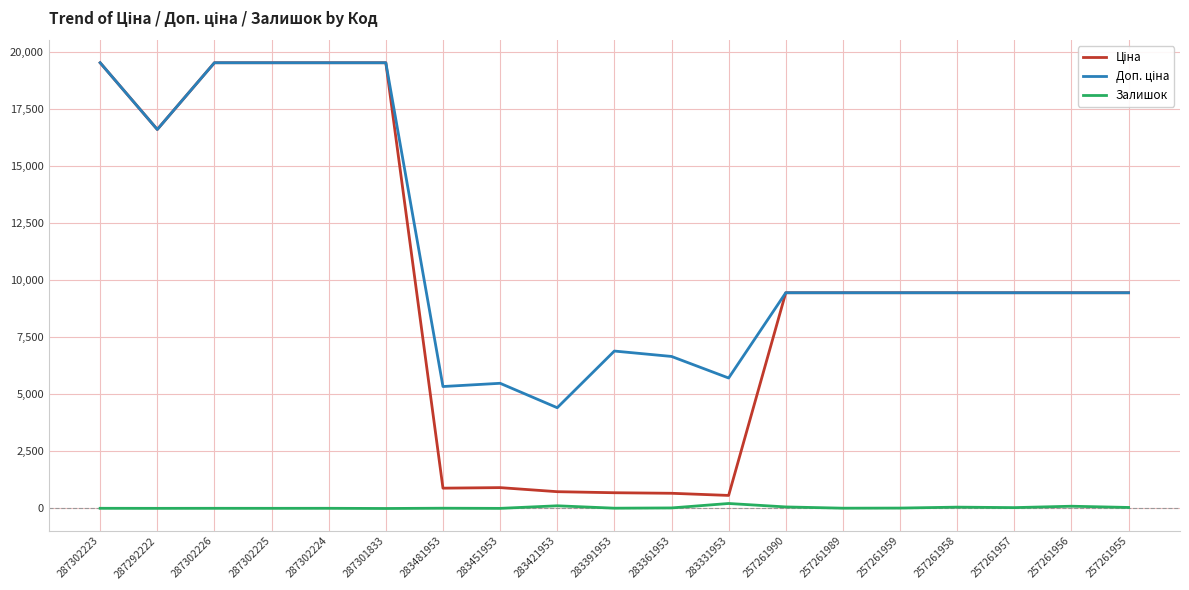

How many distinct data groups are displayed?

3